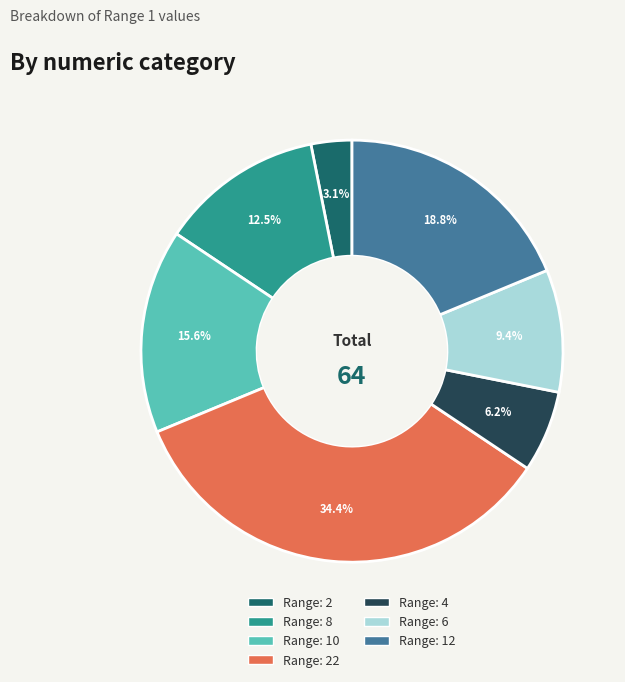

Is there any slice that represents more than half of the pie?

No